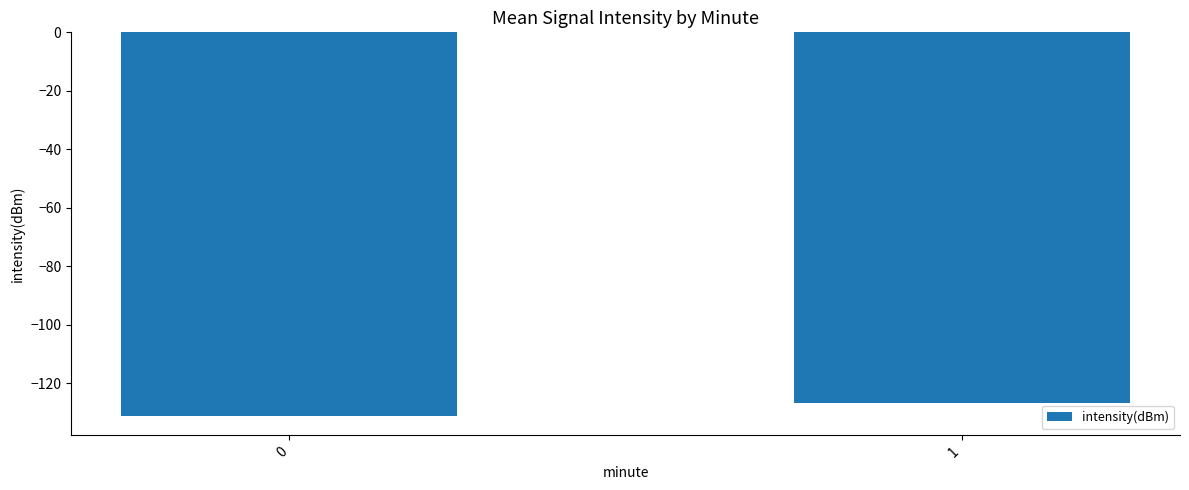

The chart shows a value of -44.1 at 0. True or false?

False